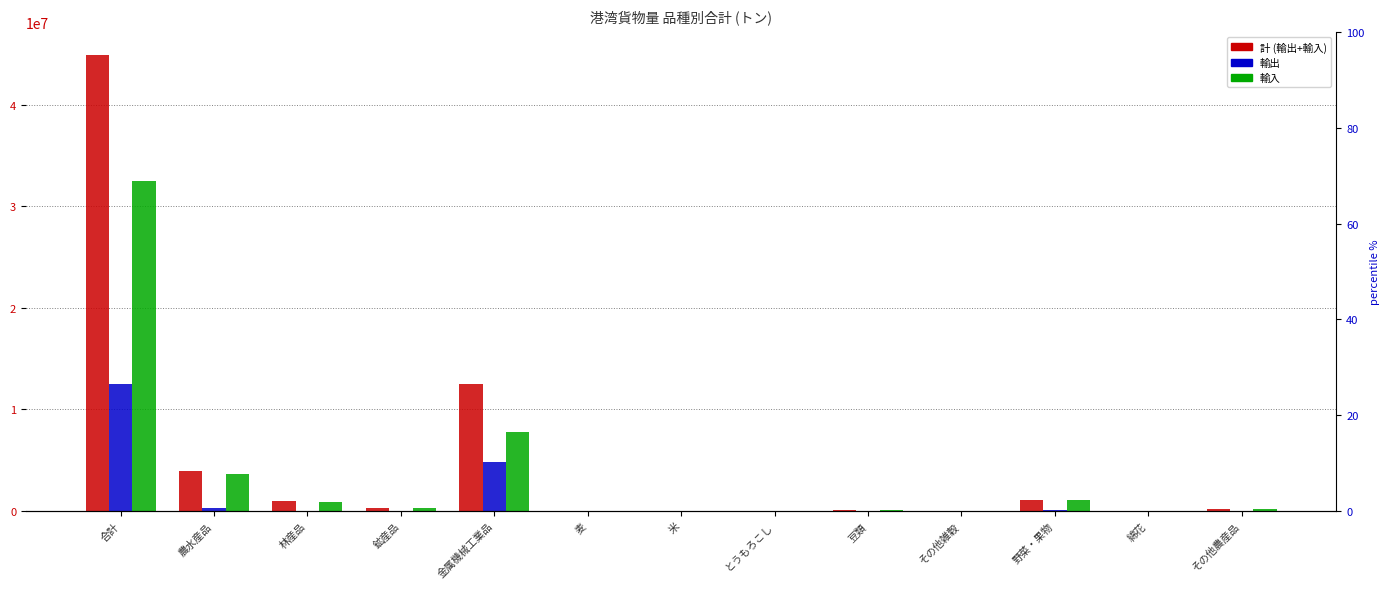

How many distinct data groups are displayed?

3